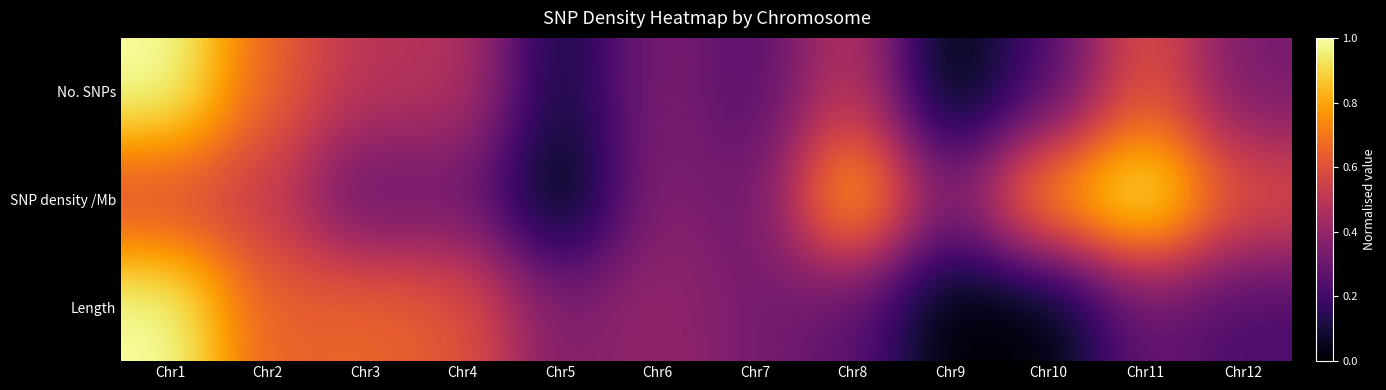

Reading left to right, list all the values displayed in this chart.

No. SNPs: Chr1=1.0	Chr2=0.6	Chr3=0.5	Chr4=0.5	Chr5=0.1	Chr6=0.4	Chr7=0.2	Chr8=0.5	Chr9=0.0	Chr10=0.2	Chr11=0.6	Chr12=0.3
SNP density /Mb: Chr1=0.6	Chr2=0.5	Chr3=0.3	Chr4=0.3	Chr5=0.0	Chr6=0.4	Chr7=0.3	Chr8=0.9	Chr9=0.3	Chr10=0.8	Chr11=1.0	Chr12=0.6
Length: Chr1=1.0	Chr2=0.6	Chr3=0.7	Chr4=0.6	Chr5=0.3	Chr6=0.4	Chr7=0.3	Chr8=0.3	Chr9=0.0	Chr10=0.0	Chr11=0.3	Chr12=0.2